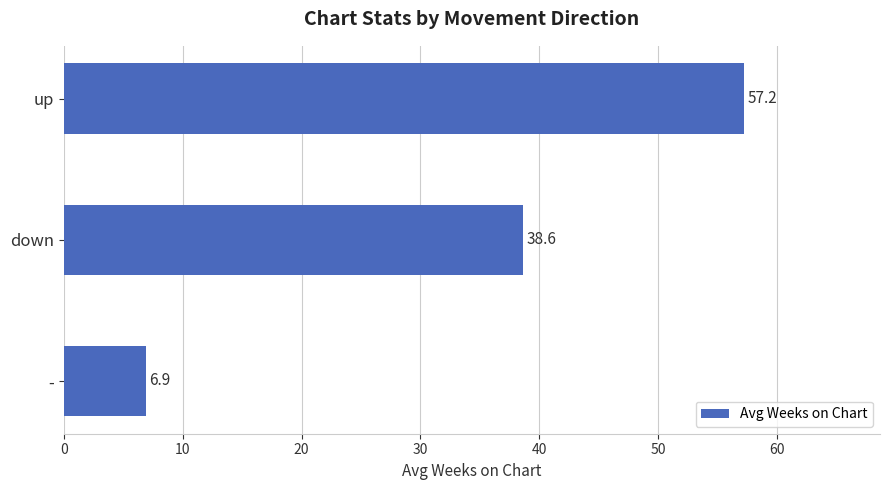

List the labels in order of value, smallest first.

-, down, up